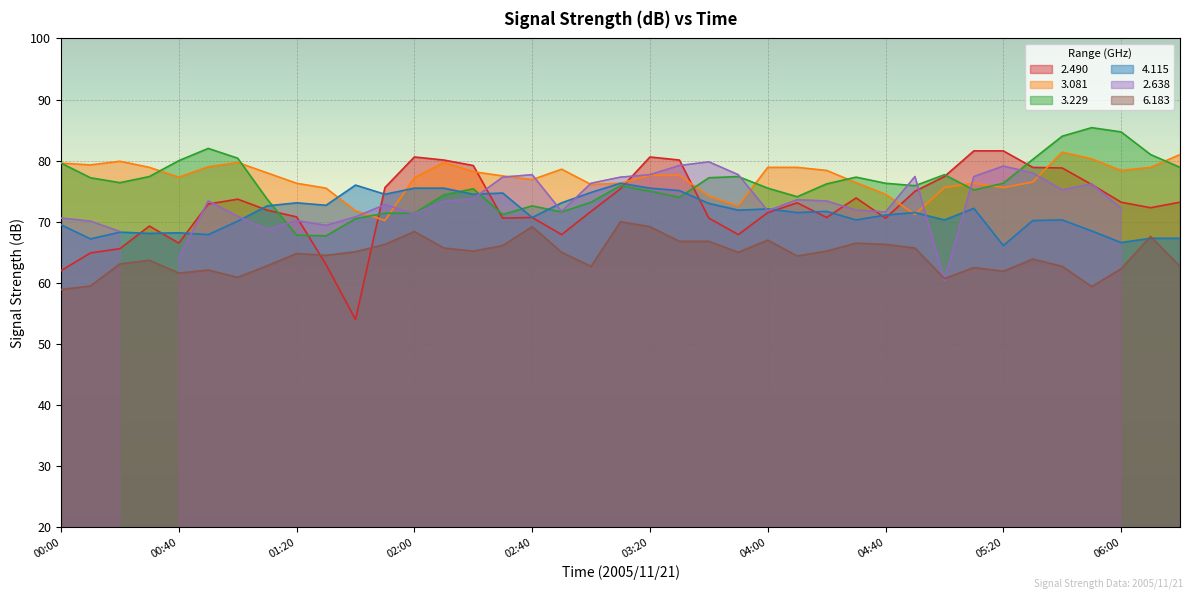

Which series ends up on top after the final intersection of   6.183 and   2.490?

  2.490